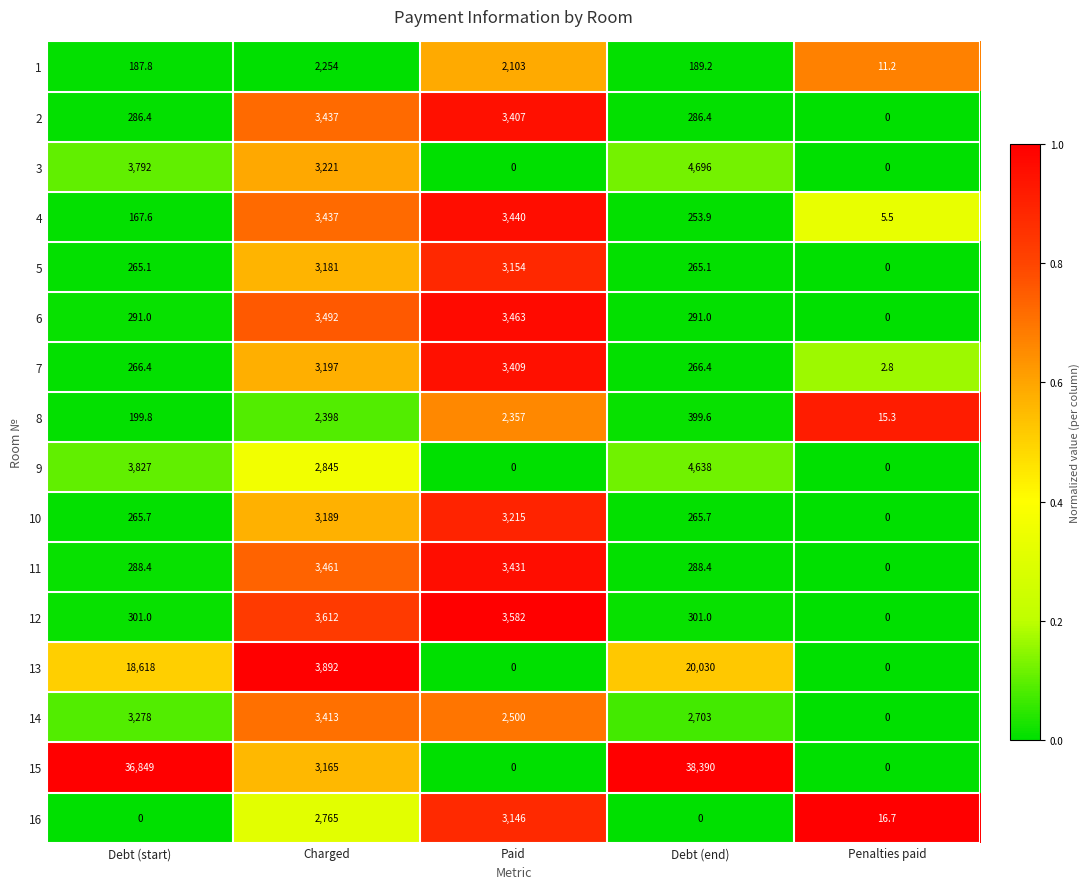

What is the greatest value displayed?

38390.0